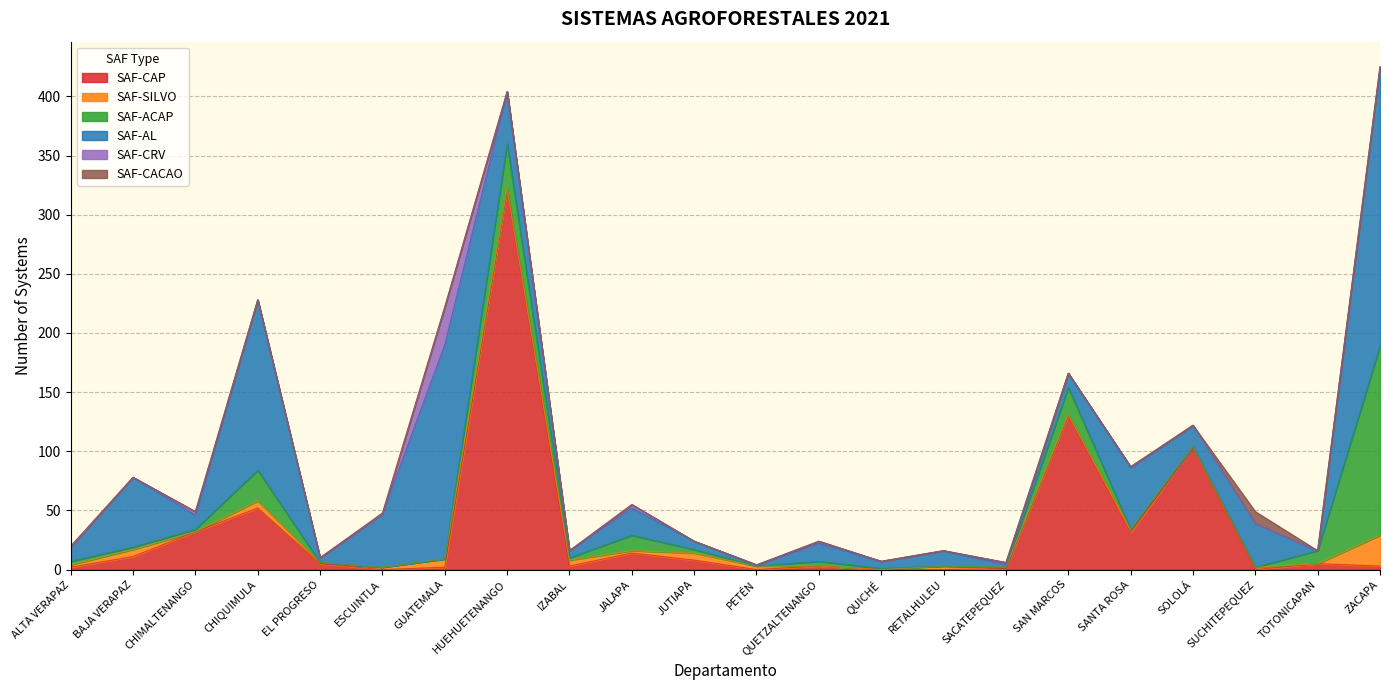

Reading right to left, extract all data points from this chart.

SAF-CAP: ZACAPA=3	TOTONICAPAN=5	SUCHITEPEQUEZ=0	SOLOLÁ=104	SANTA ROSA=31	SAN MARCOS=130	SACATEPEQUEZ=1	RETALHULEU=0	QUICHÉ=0	QUETZALTENANGO=3	PETÉN=0	JUTIAPA=8	JALAPA=14	IZABAL=3	HUEHUETENANGO=321	GUATEMALA=2	ESCUINTLA=0	EL PROGRESO=5	CHIQUIMULA=52	CHIMALTENANGO=32	BAJA VERAPAZ=11	ALTA VERAPAZ=2
SAF-SILVO: ZACAPA=26	TOTONICAPAN=0	SUCHITEPEQUEZ=2	SOLOLÁ=0	SANTA ROSA=3	SAN MARCOS=1	SACATEPEQUEZ=1	RETALHULEU=3	QUICHÉ=0	QUETZALTENANGO=0	PETÉN=3	JUTIAPA=6	JALAPA=2	IZABAL=5	HUEHUETENANGO=1	GUATEMALA=7	ESCUINTLA=2	EL PROGRESO=1	CHIQUIMULA=6	CHIMALTENANGO=0	BAJA VERAPAZ=6	ALTA VERAPAZ=2
SAF-ACAP: ZACAPA=160	TOTONICAPAN=11	SUCHITEPEQUEZ=0	SOLOLÁ=0	SANTA ROSA=0	SAN MARCOS=23	SACATEPEQUEZ=0	RETALHULEU=0	QUICHÉ=1	QUETZALTENANGO=4	PETÉN=0	JUTIAPA=3	JALAPA=13	IZABAL=2	HUEHUETENANGO=38	GUATEMALA=0	ESCUINTLA=0	EL PROGRESO=0	CHIQUIMULA=26	CHIMALTENANGO=2	BAJA VERAPAZ=2	ALTA VERAPAZ=3
SAF-AL: ZACAPA=236	TOTONICAPAN=0	SUCHITEPEQUEZ=37	SOLOLÁ=18	SANTA ROSA=52	SAN MARCOS=12	SACATEPEQUEZ=2	RETALHULEU=13	QUICHÉ=6	QUETZALTENANGO=15	PETÉN=1	JUTIAPA=7	JALAPA=23	IZABAL=6	HUEHUETENANGO=44	GUATEMALA=181	ESCUINTLA=45	EL PROGRESO=4	CHIQUIMULA=144	CHIMALTENANGO=12	BAJA VERAPAZ=59	ALTA VERAPAZ=12
SAF-CRV: ZACAPA=0	TOTONICAPAN=0	SUCHITEPEQUEZ=0	SOLOLÁ=0	SANTA ROSA=1	SAN MARCOS=0	SACATEPEQUEZ=2	RETALHULEU=0	QUICHÉ=0	QUETZALTENANGO=2	PETÉN=0	JUTIAPA=0	JALAPA=3	IZABAL=0	HUEHUETENANGO=0	GUATEMALA=32	ESCUINTLA=0	EL PROGRESO=0	CHIQUIMULA=0	CHIMALTENANGO=3	BAJA VERAPAZ=0	ALTA VERAPAZ=0
SAF-CACAO: ZACAPA=0	TOTONICAPAN=0	SUCHITEPEQUEZ=10	SOLOLÁ=0	SANTA ROSA=0	SAN MARCOS=0	SACATEPEQUEZ=0	RETALHULEU=0	QUICHÉ=0	QUETZALTENANGO=0	PETÉN=0	JUTIAPA=0	JALAPA=0	IZABAL=0	HUEHUETENANGO=0	GUATEMALA=0	ESCUINTLA=1	EL PROGRESO=0	CHIQUIMULA=0	CHIMALTENANGO=0	BAJA VERAPAZ=0	ALTA VERAPAZ=1